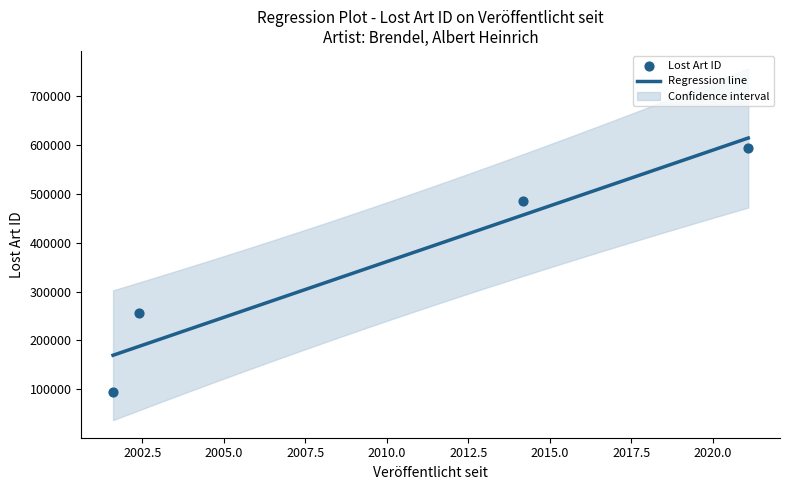

What is the change in value from 2014-03-12 to 2021-02-02?

+109007